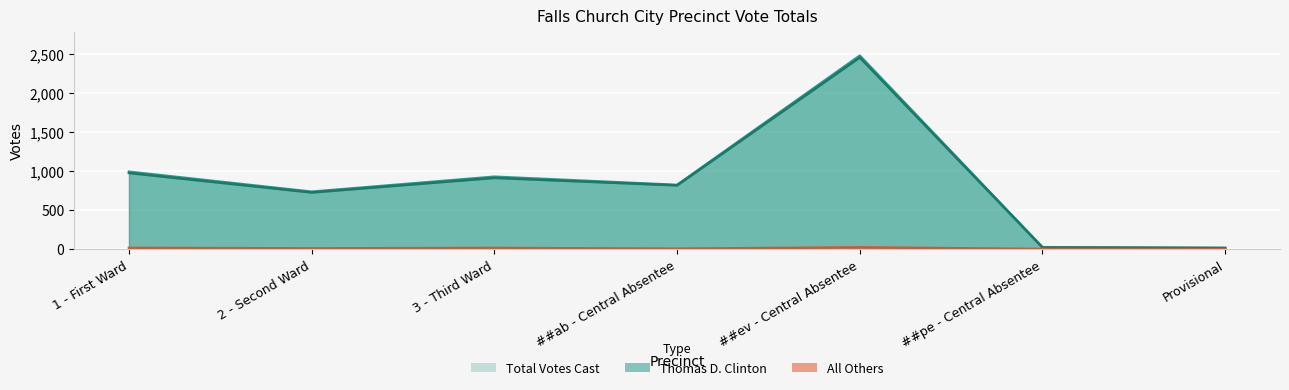

What is the difference between the maximum and minimum values in the Total Votes Cast series?

2464